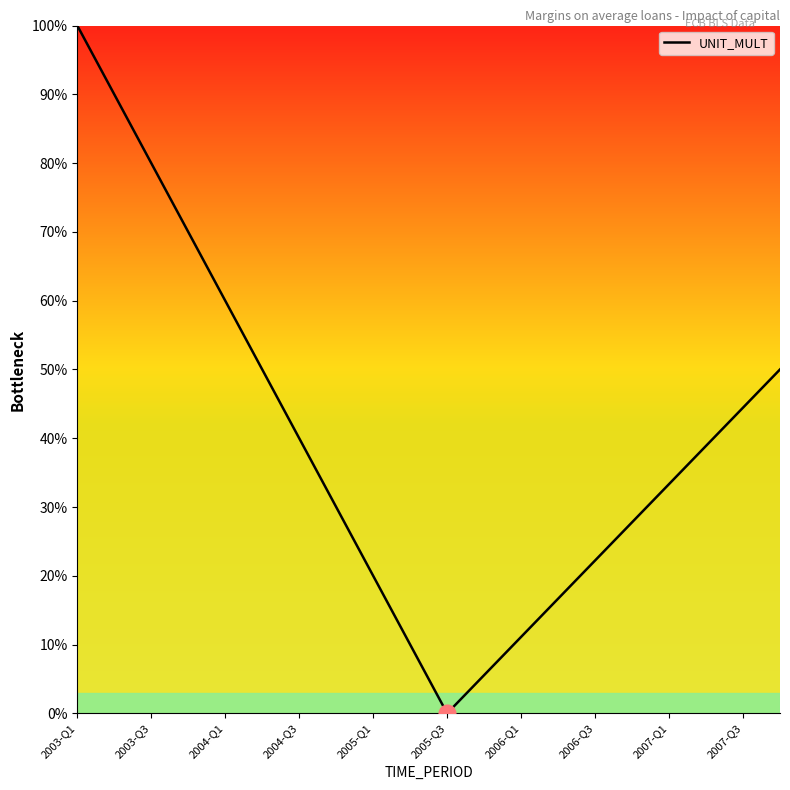

What is the difference between the maximum and minimum values?

100.0